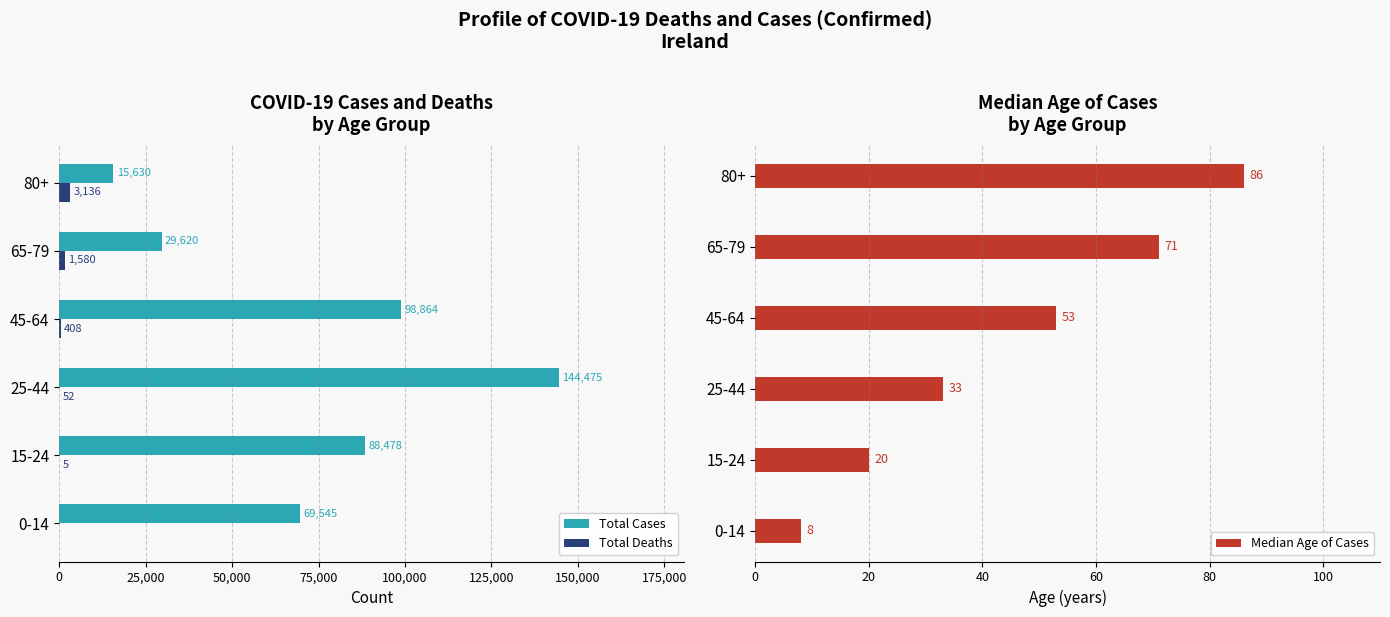

What is the approximate value of Total Deaths at 80+, to the nearest 100?

3100